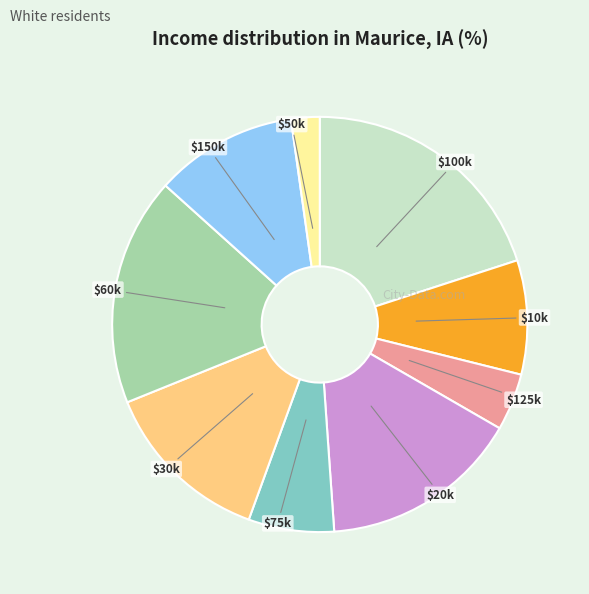

The $60k slice represents 31% of the pie. True or false?

False